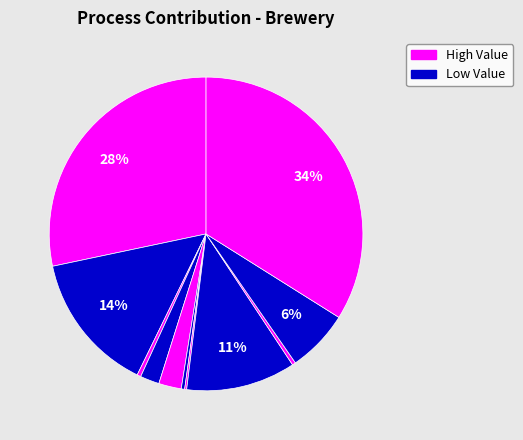

Is there a majority slice in this chart?

No